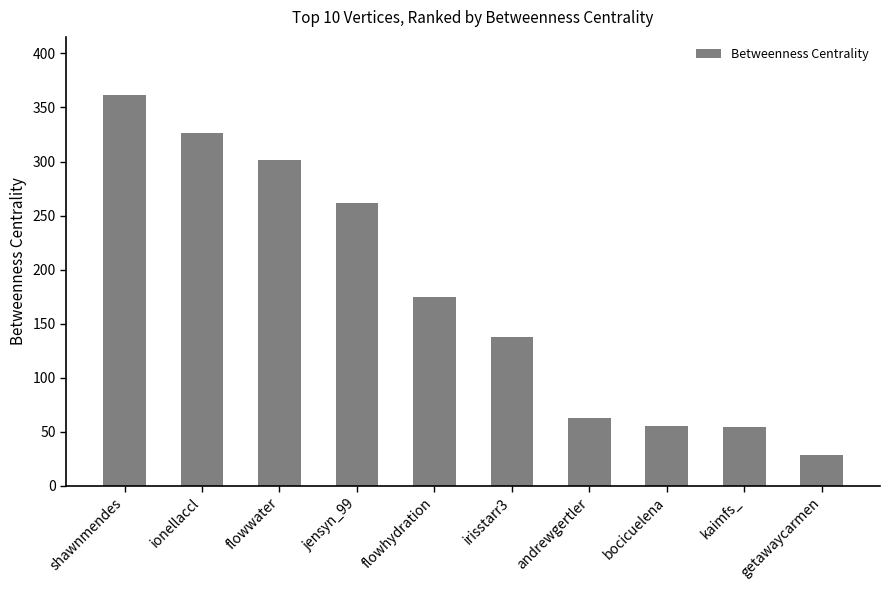

What position from the left is jensyn_99?

4